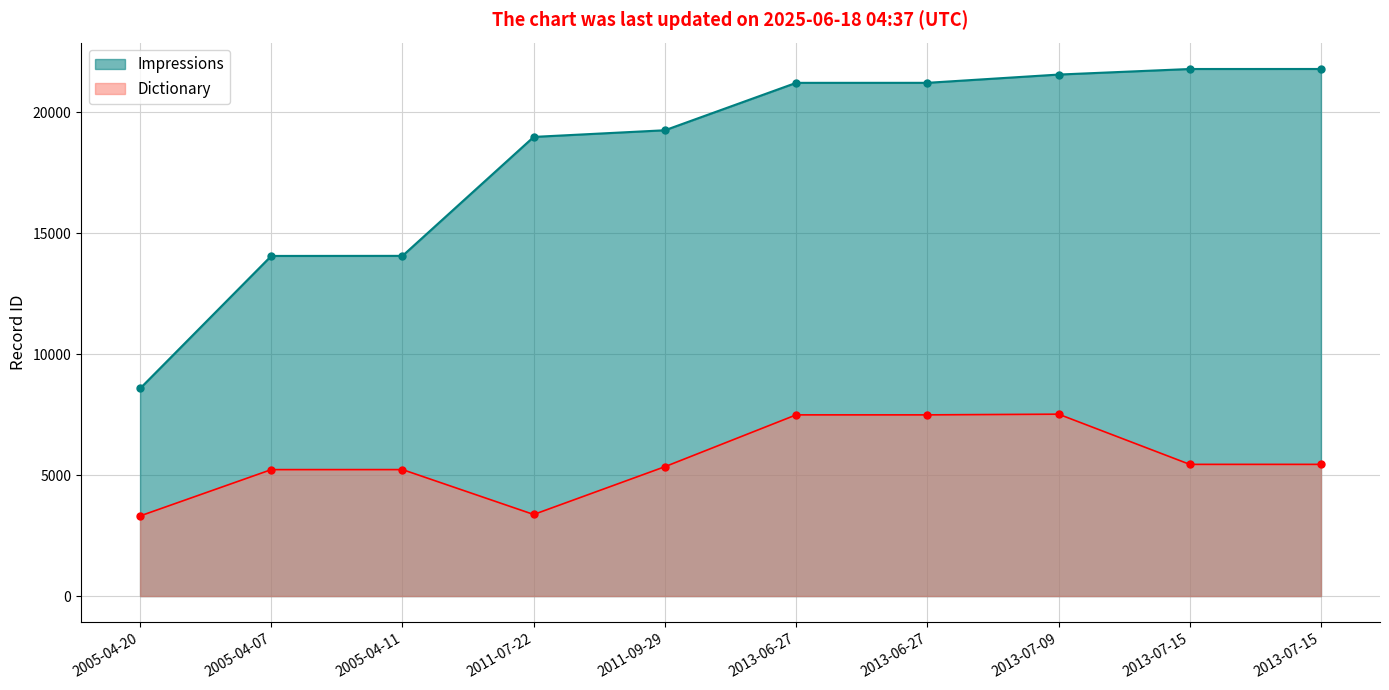

What are all the series names shown in the legend?

Impressions, Dictionary